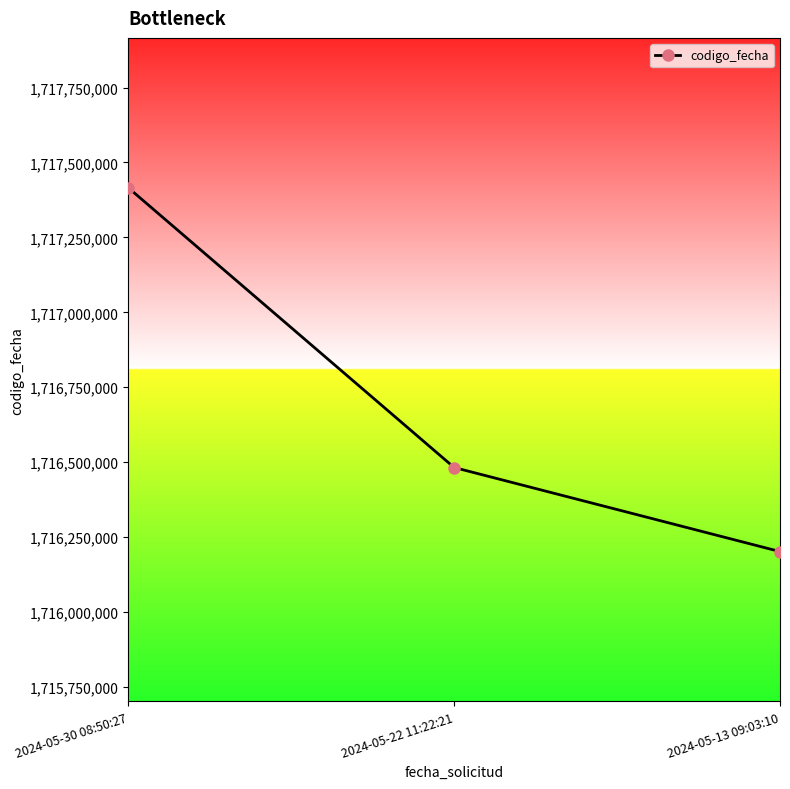

Does the chart have visible grid lines?

No